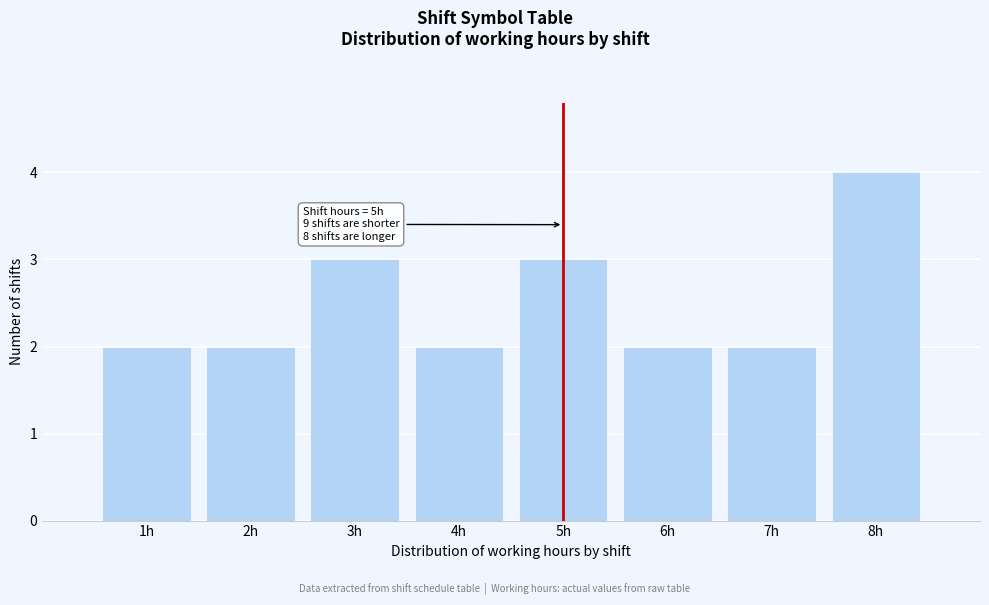

Reading right to left, what are all the values shown in this chart?

8h=4	7h=2	6h=2	5h=3	4h=2	3h=3	2h=2	1h=2